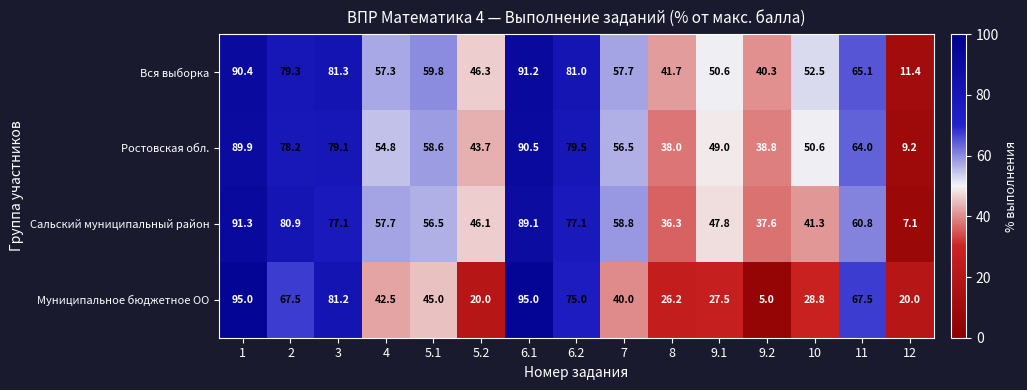

The value of Вся выборка at 6.1 is 91.2. True or false?

True